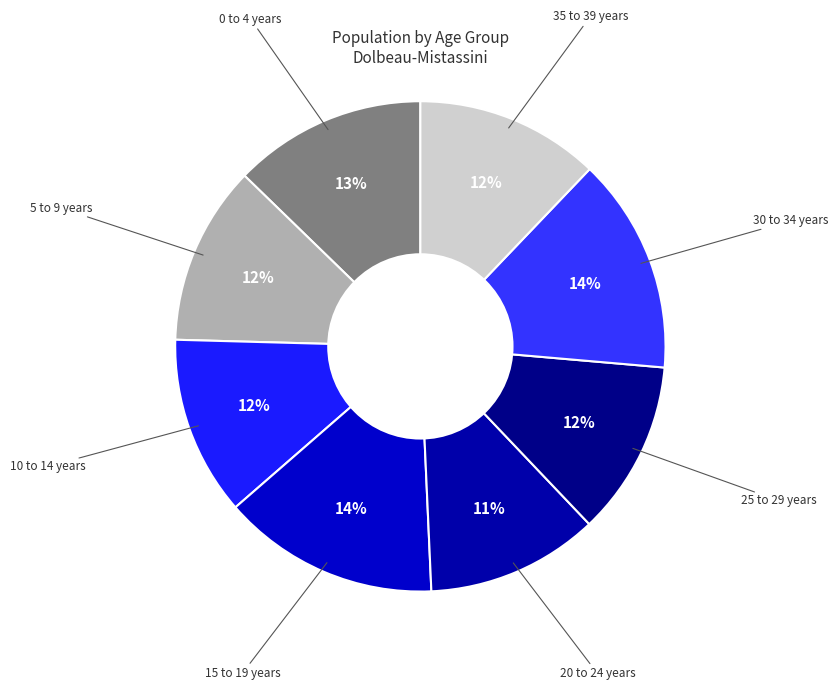

How many slices are in this pie chart?

8